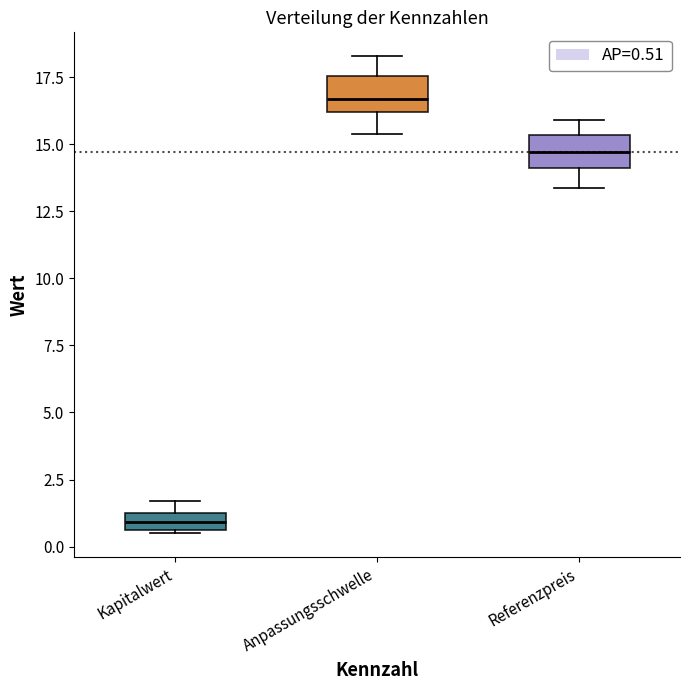

Where does the upper whisker of the box for Referenzpreis end on the y-axis? The values are not printed on the chart, so give them approximately, as read against the axis.

16.0